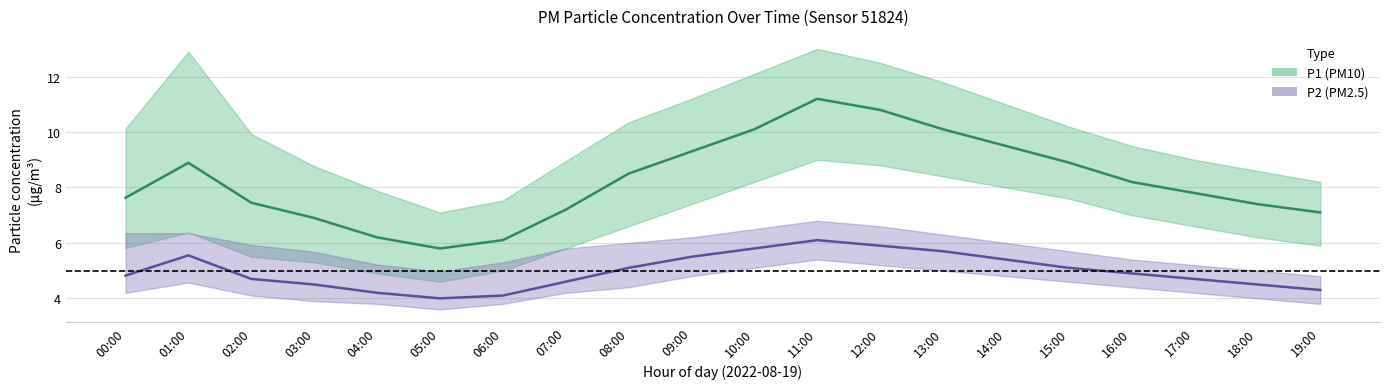

True or false: P2 has more than 1 interior local peaks.

True